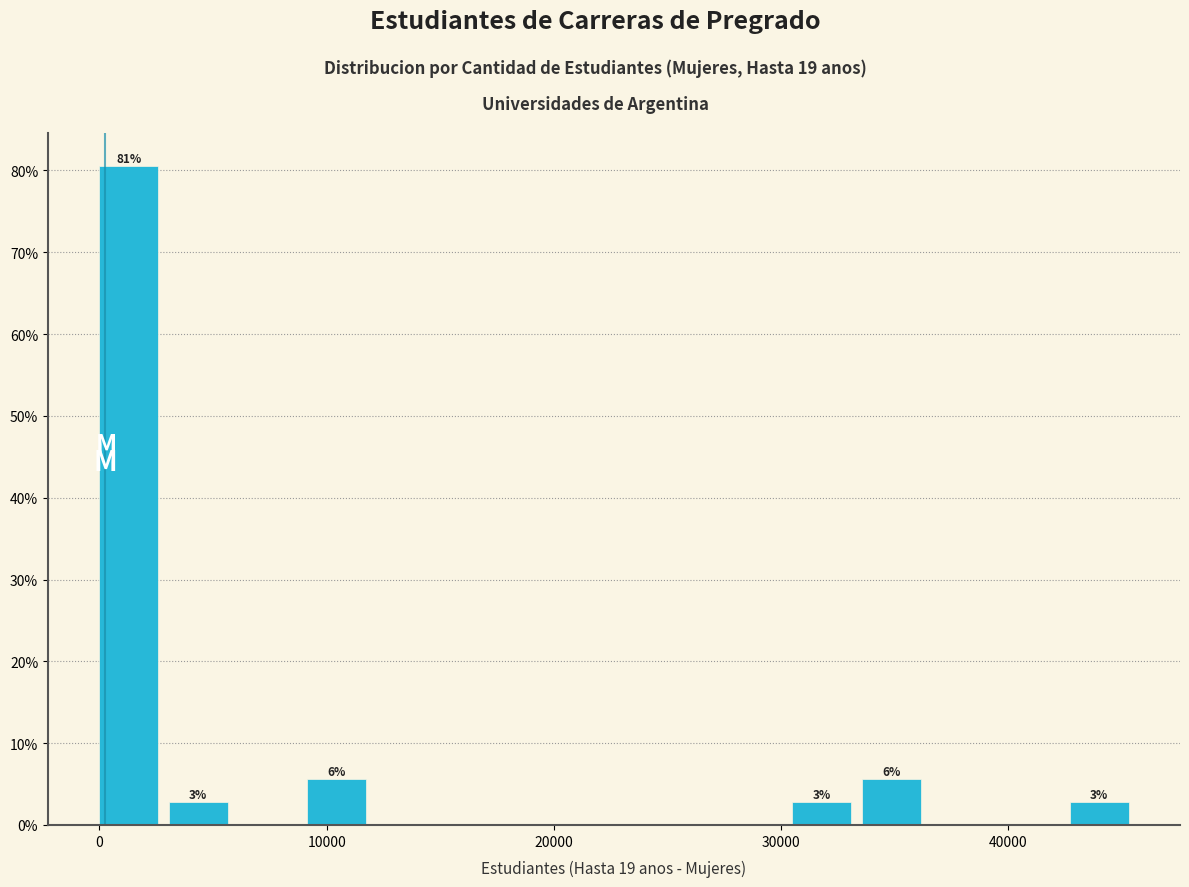

Around what value on the x-axis is the tallest bar? Give the approximate position of its centre, as read against the axis.

1000